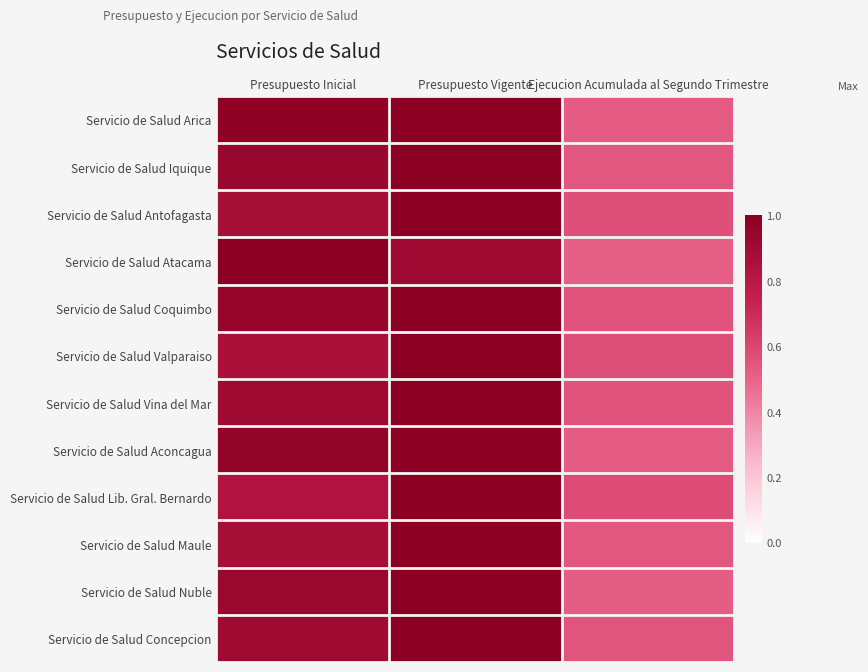

Rank the series at Ejecucion Acumulada al Segundo Trimestre from highest to lowest value.

Servicio de Salud Lib. Gral. Bernardo, Servicio de Salud Valparaiso, Servicio de Salud Antofagasta, Servicio de Salud Vina del Mar, Servicio de Salud Coquimbo, Servicio de Salud Concepcion, Servicio de Salud Maule, Servicio de Salud Iquique, Servicio de Salud Aconcagua, Servicio de Salud Arica, Servicio de Salud Nuble, Servicio de Salud Atacama